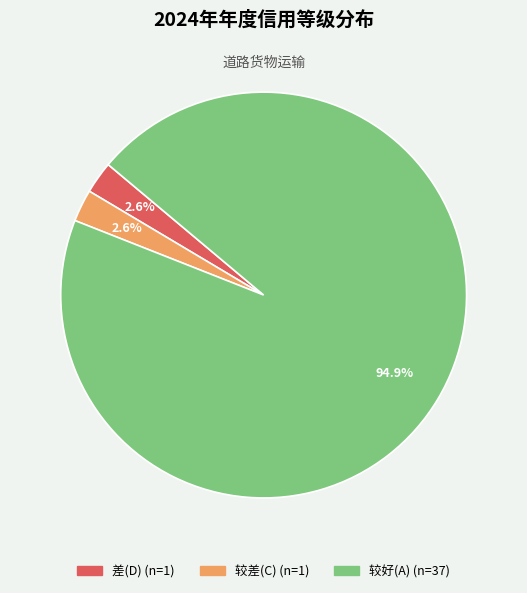

Does any single category account for the majority?

Yes